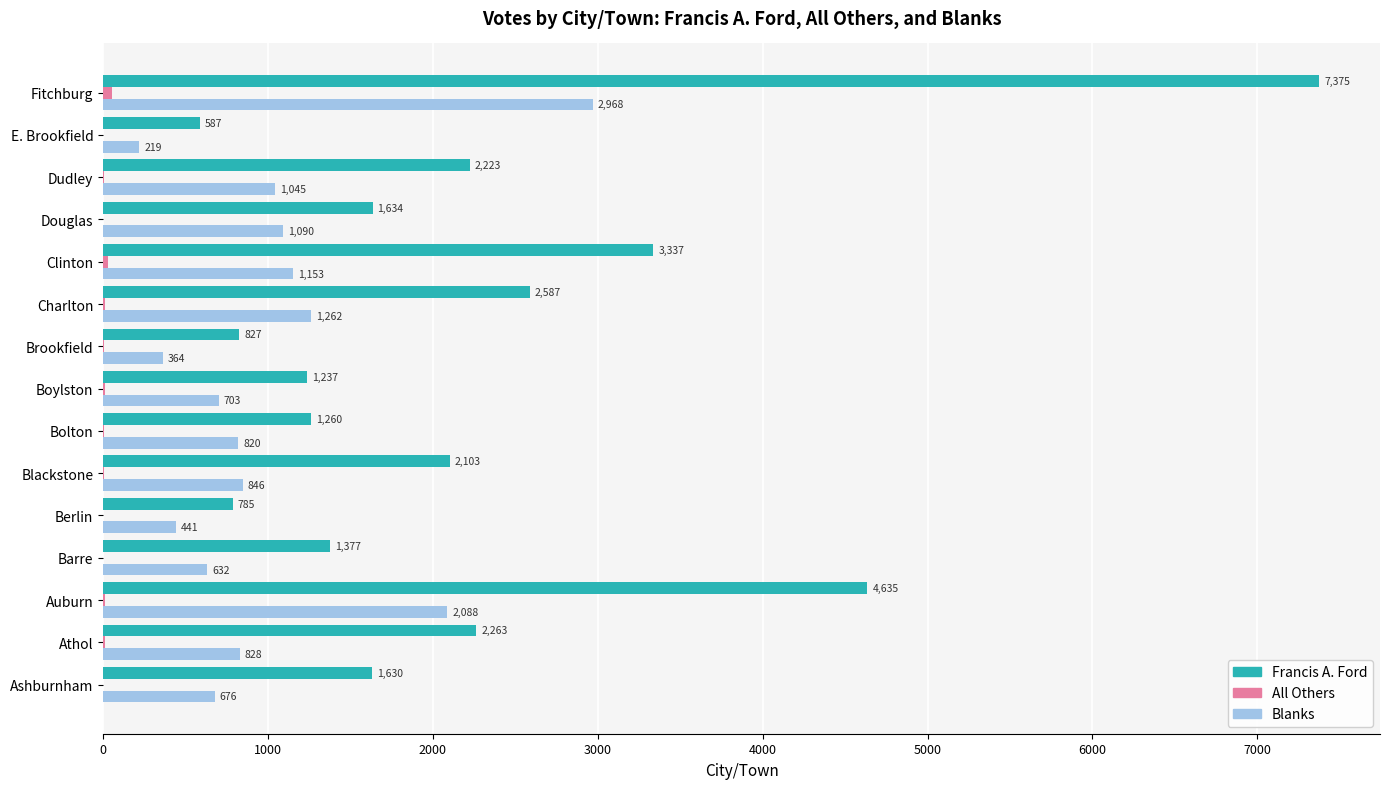

At which label is Francis A. Ford closest to 3981?

Clinton